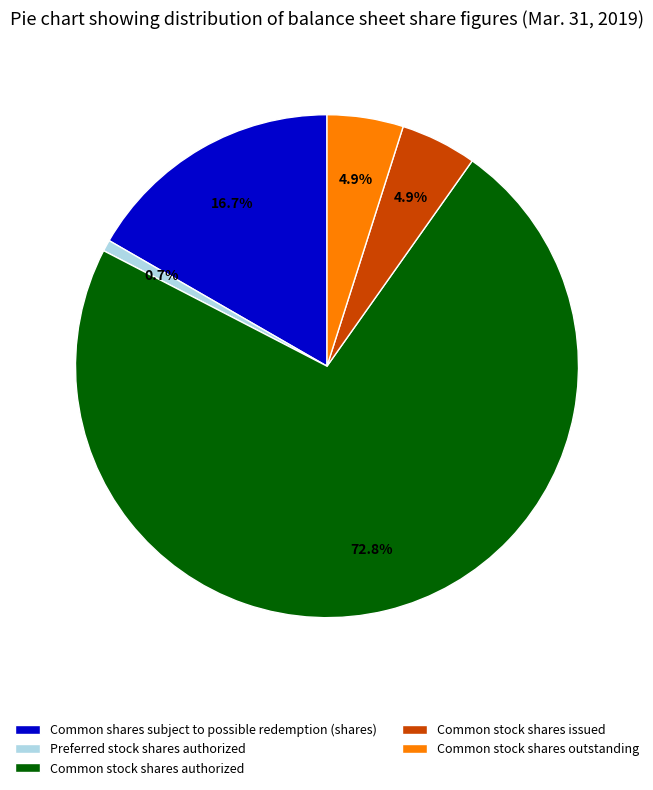

What percentage is the Common stock shares authorized slice, to the nearest percent?

73%